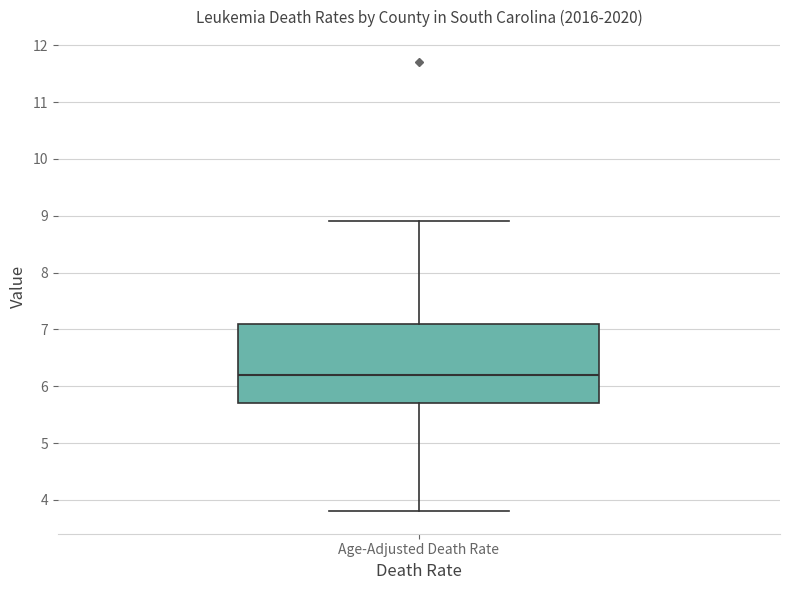

Transcribe this box plot: give where the median line is, the range the box spans, and where the two whiskers end, as read against the y-axis. The values are not printed on the chart, so give them approximately, as read against the axis.

median 6.2, box 5.7 to 7.1, whiskers 3.8 to 8.9